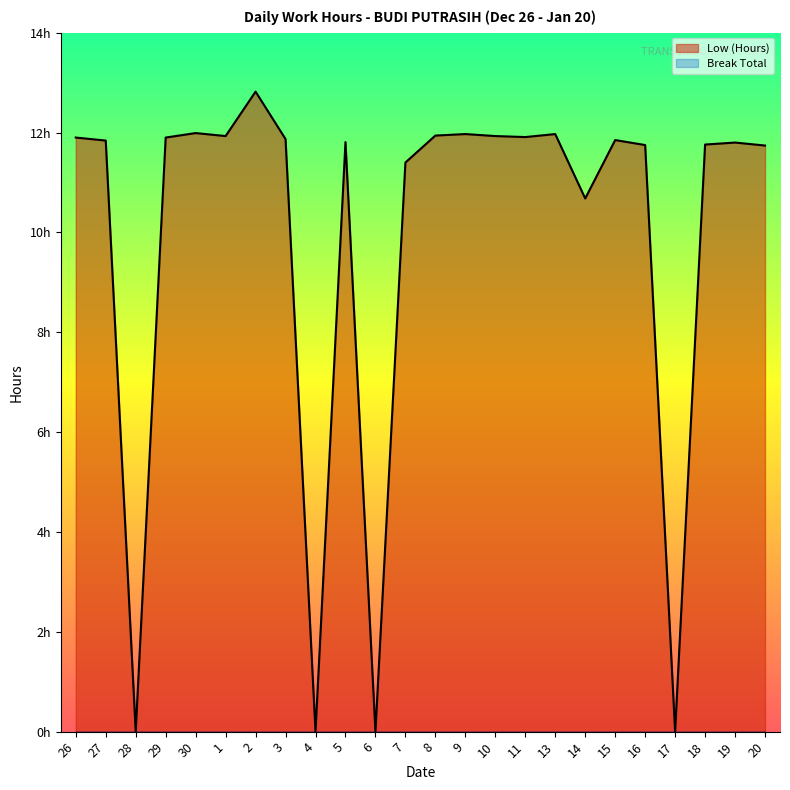

The value at 15 is 19.5. True or false?

False